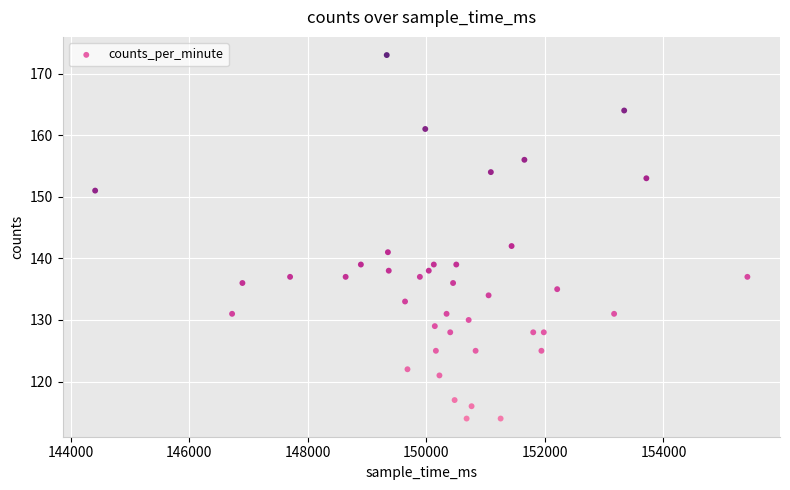

What is the range of X values (max minus min)?

11001